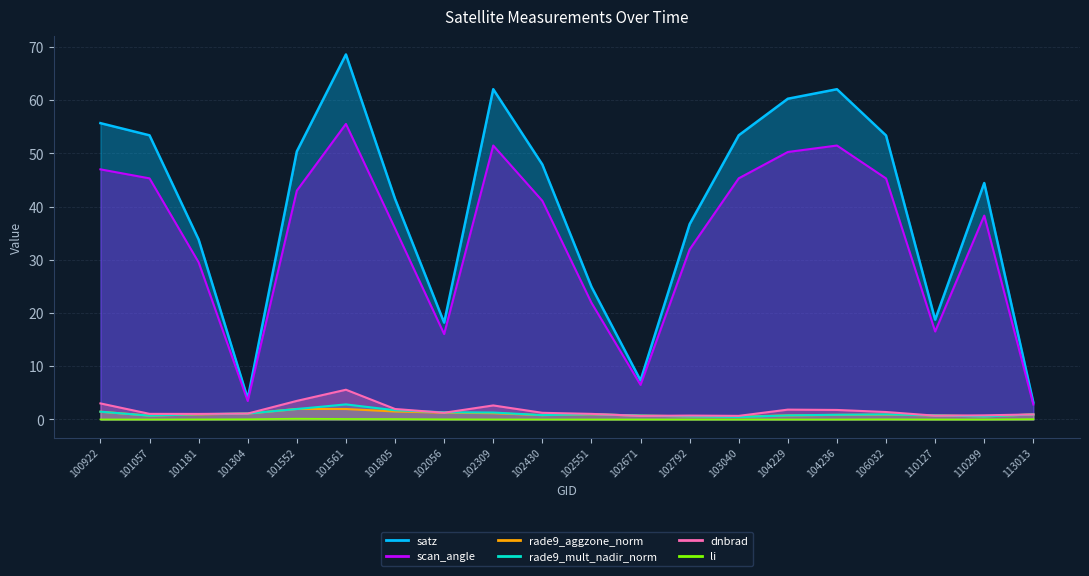

Does the chart display data point markers on the line(s)?

No